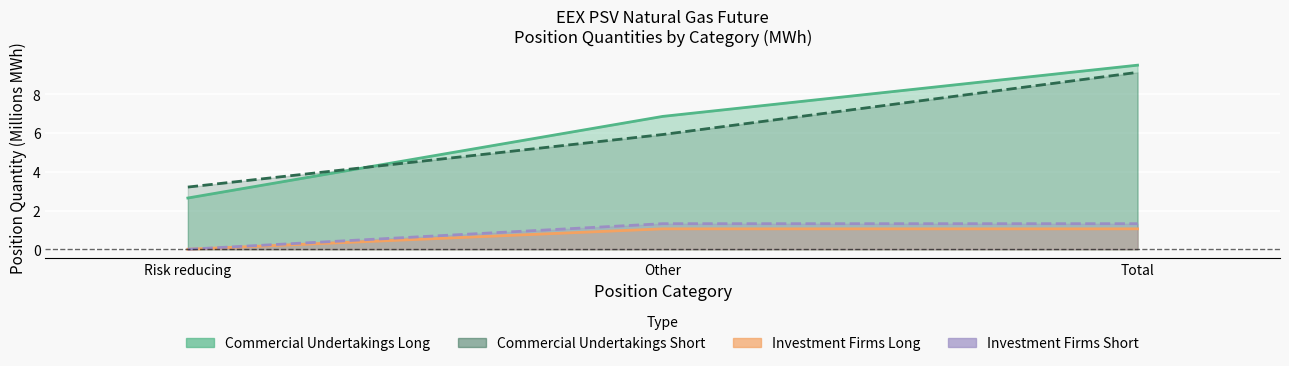

What position from the left is Other?

2